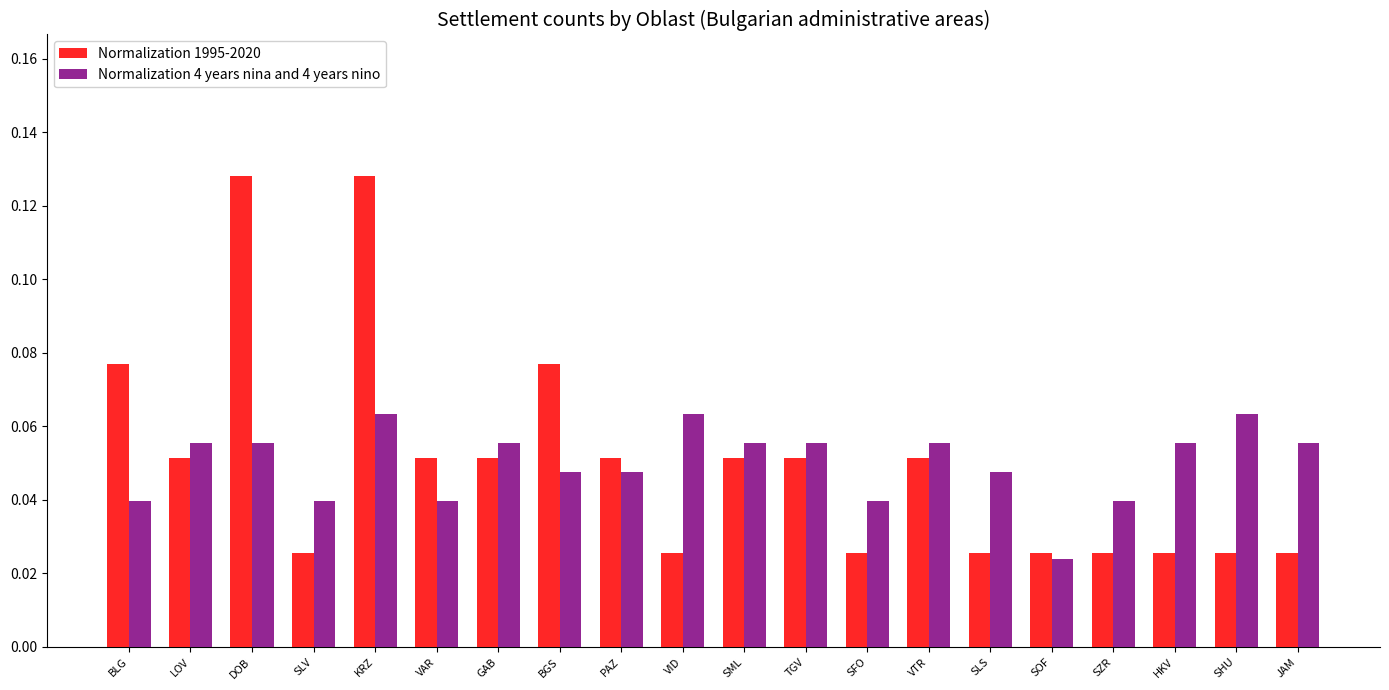

How many Normalization 1995-2020 values are between 0 and 1?

20